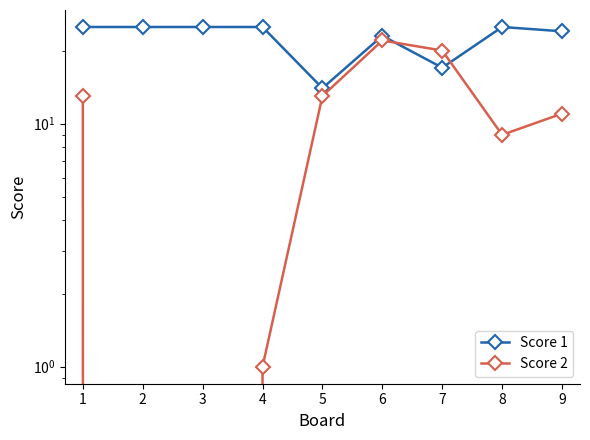

At how many categories does at least one series exceed 23?

6